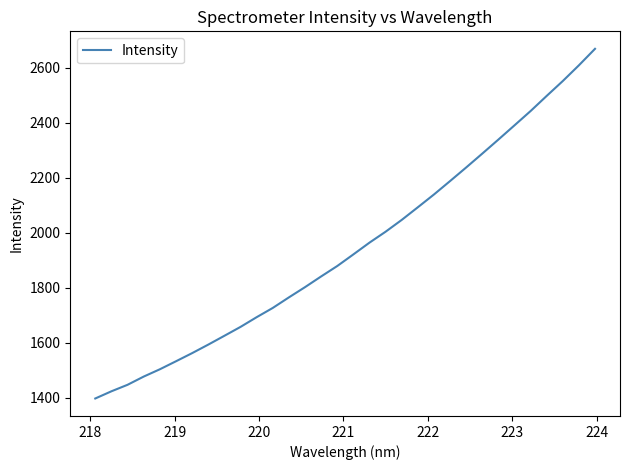

What is the average value?

1947.5